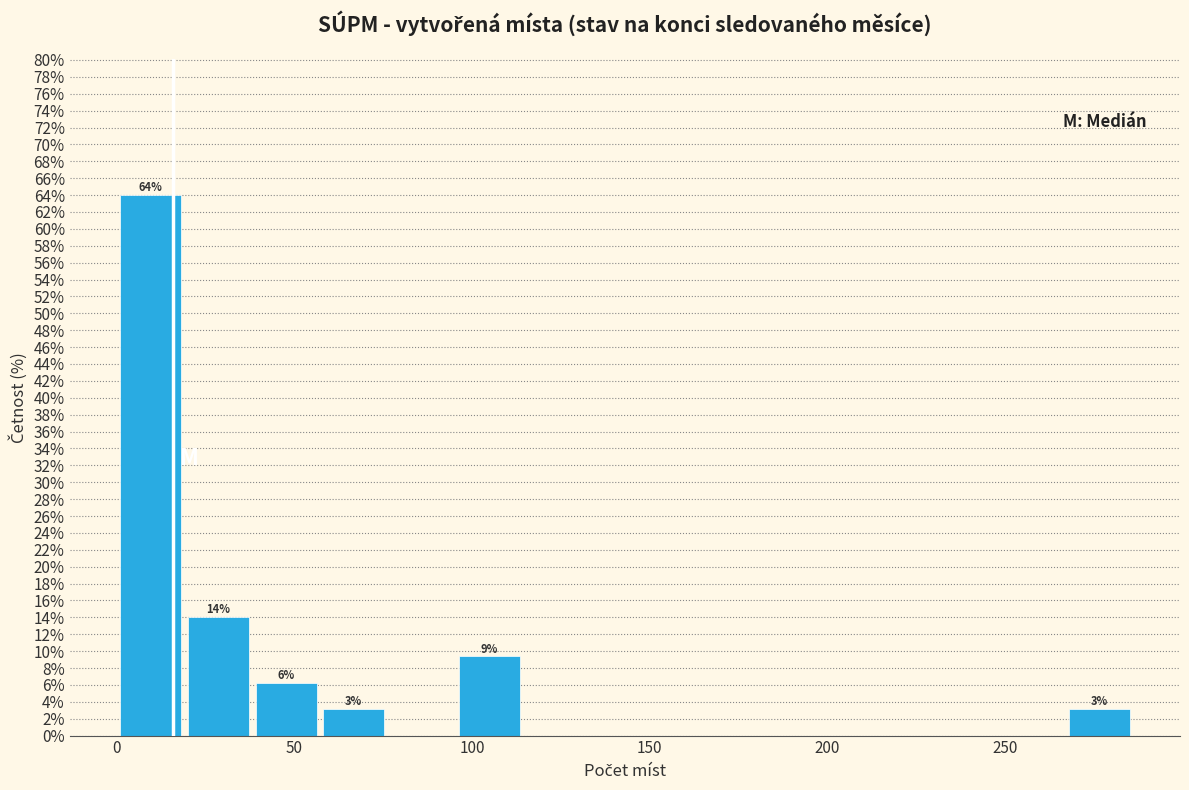

Around what value on the x-axis is the tallest bar? Give the approximate position of its centre, as read against the axis.

10